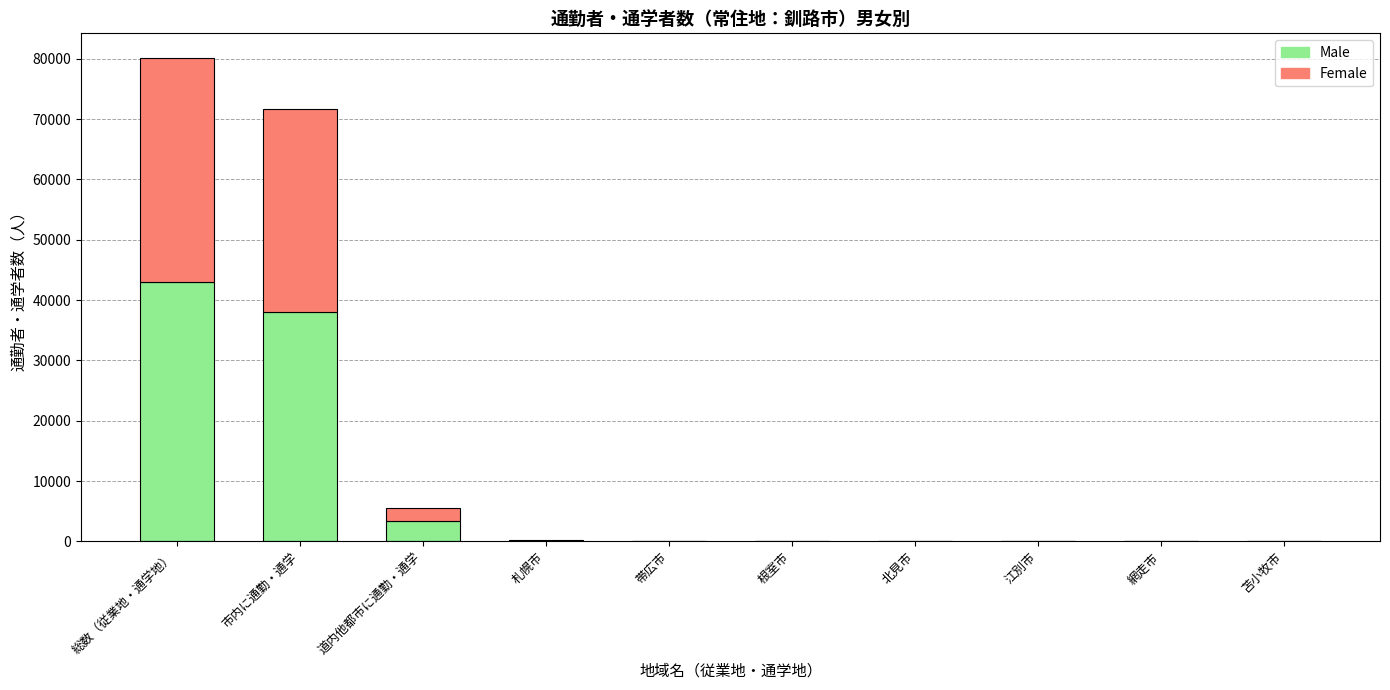

The Male series shows 12737 at 総数（従業地・通学地）. True or false?

False